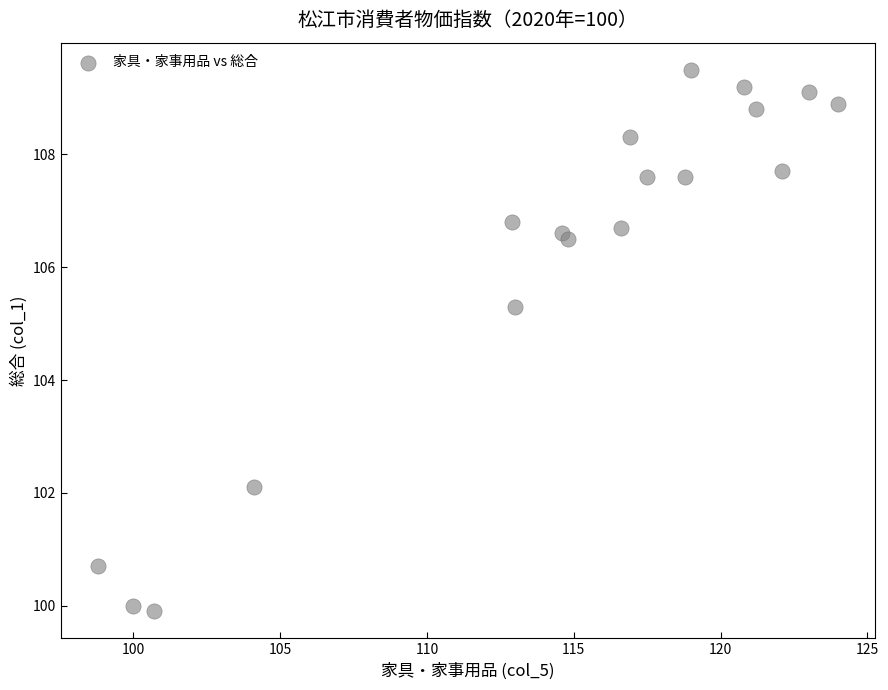

What Y value in the scatter plot is closest to 104?

105.3